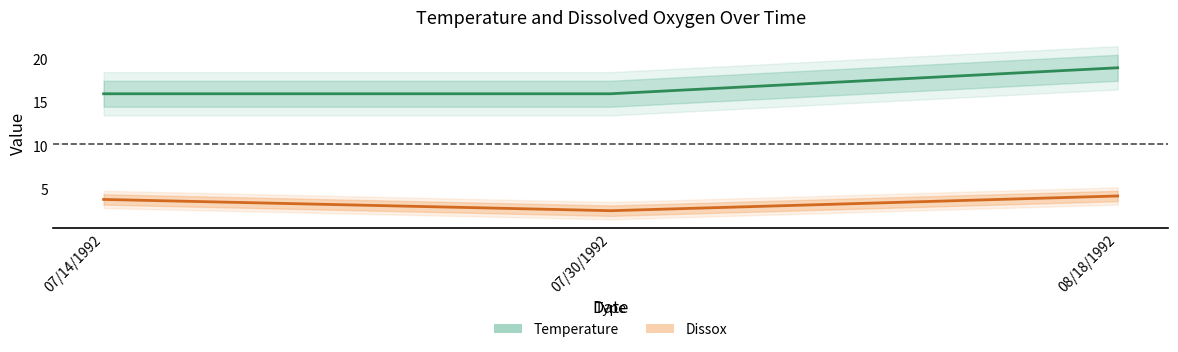

How many series are shown in this chart?

2